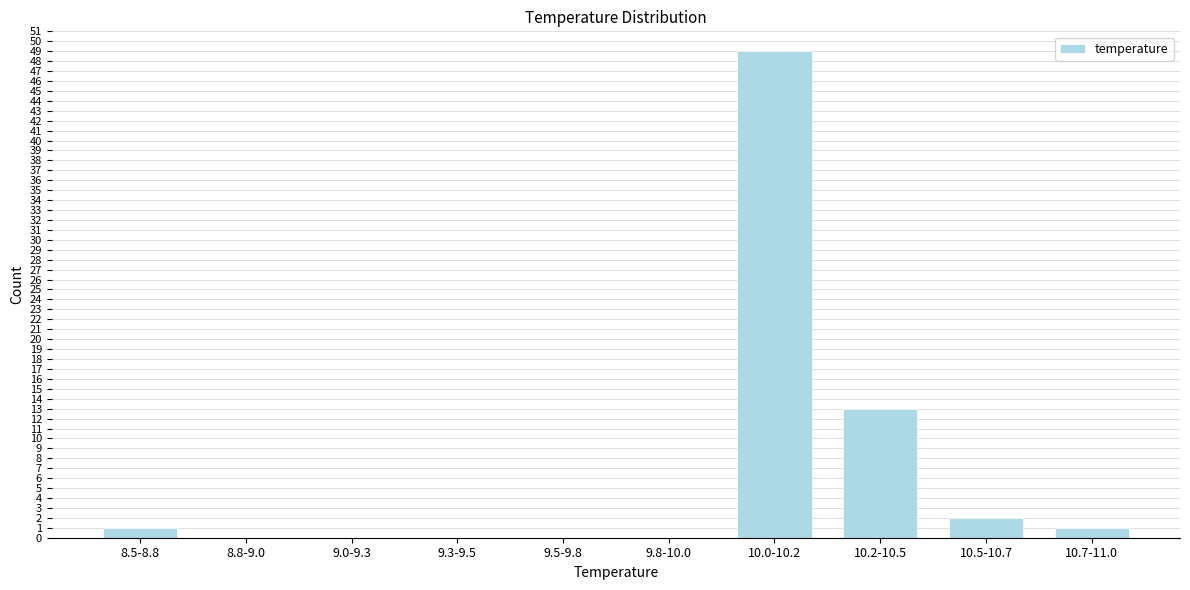

Reading left to right, list all the values displayed in this chart.

8.5-8.8=1	8.8-9.0=0	9.0-9.3=0	9.3-9.5=0	9.5-9.8=0	9.8-10.0=0	10.0-10.2=49	10.2-10.5=13	10.5-10.7=2	10.7-11.0=1